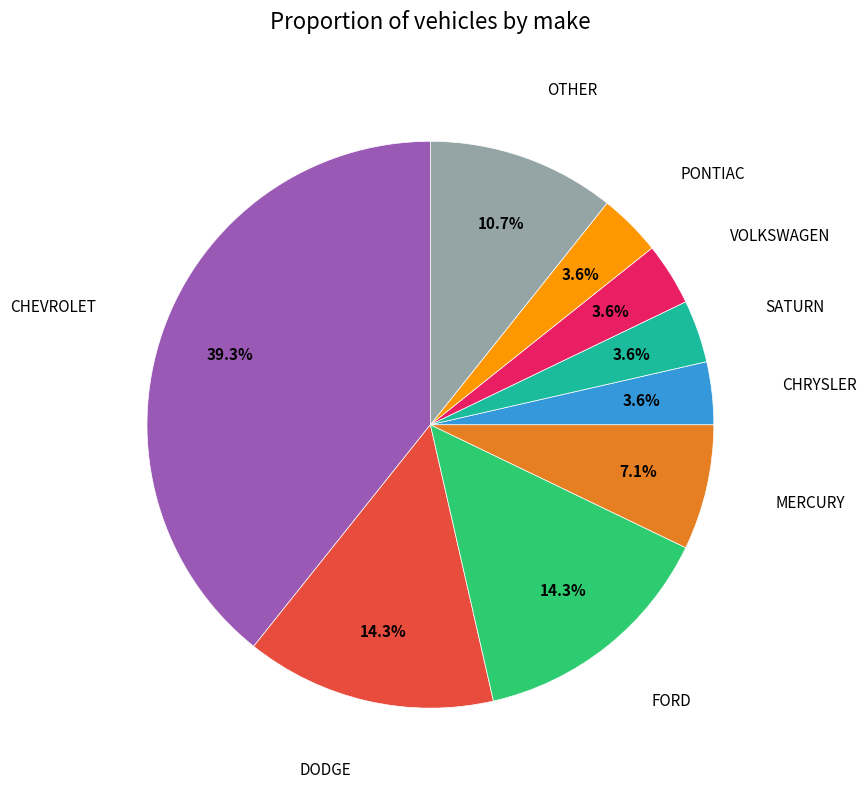

How many segments does this pie chart have?

9